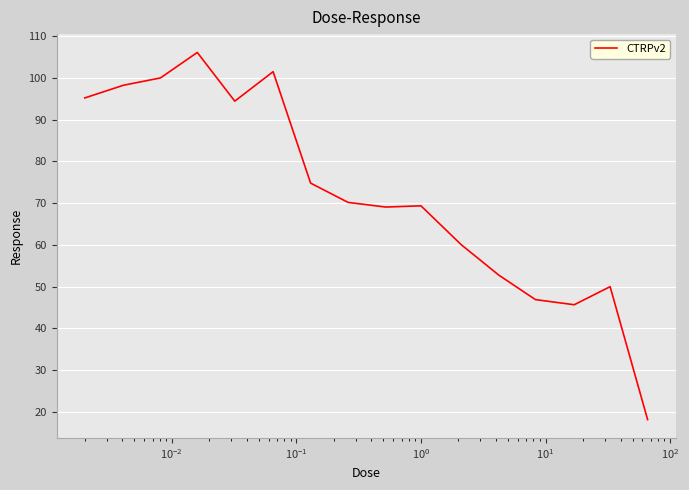

What is the smallest value displayed?

18.2